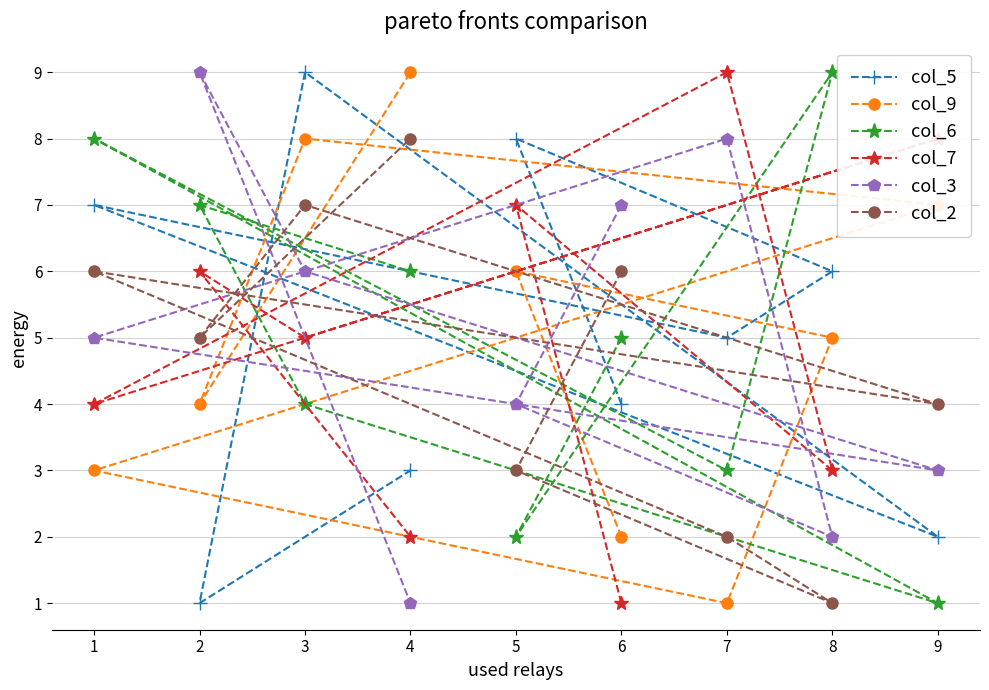

What is the sum of all col_5 values?

45